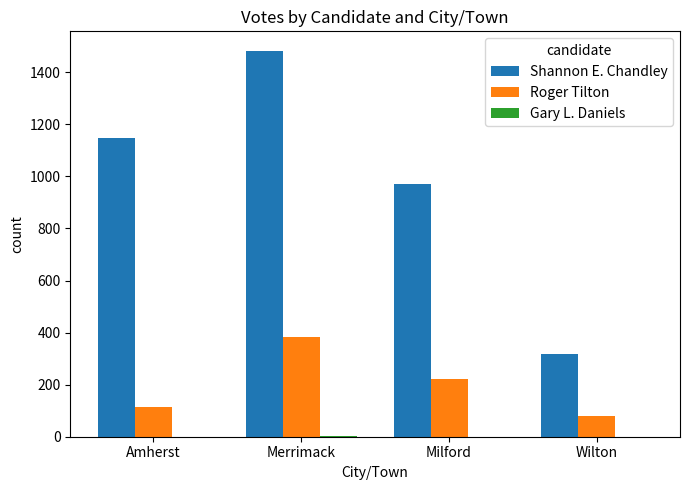

Is the value of Shannon E. Chandley at Wilton greater than the value of Roger Tilton at Merrimack?

No